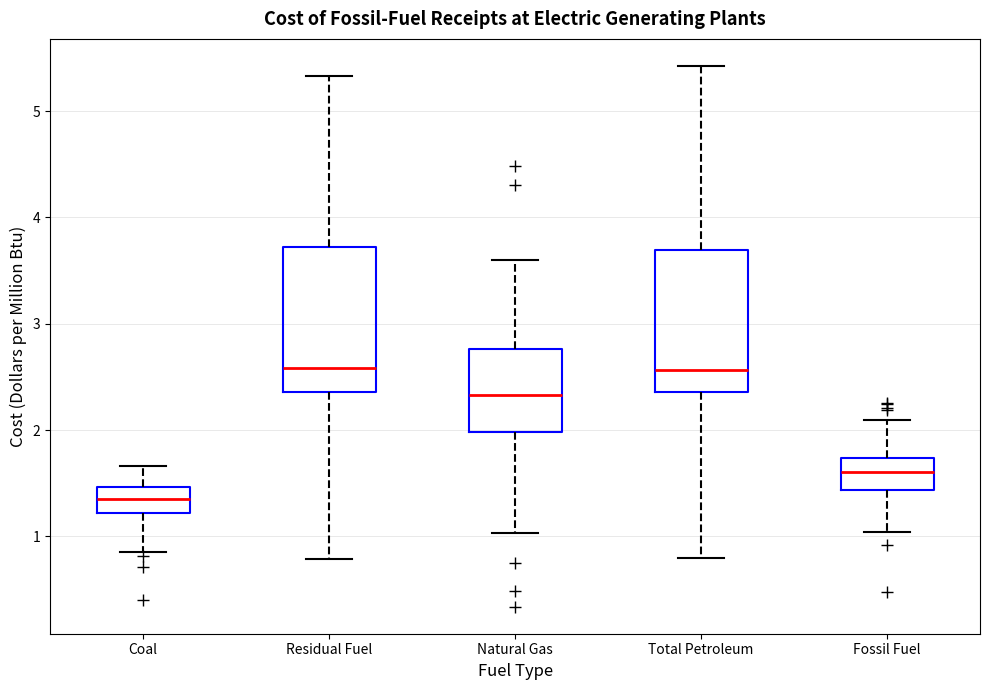

Where is the lower edge of the box for Residual Fuel on the y-axis? The values are not printed on the chart, so give them approximately, as read against the axis.

2.4